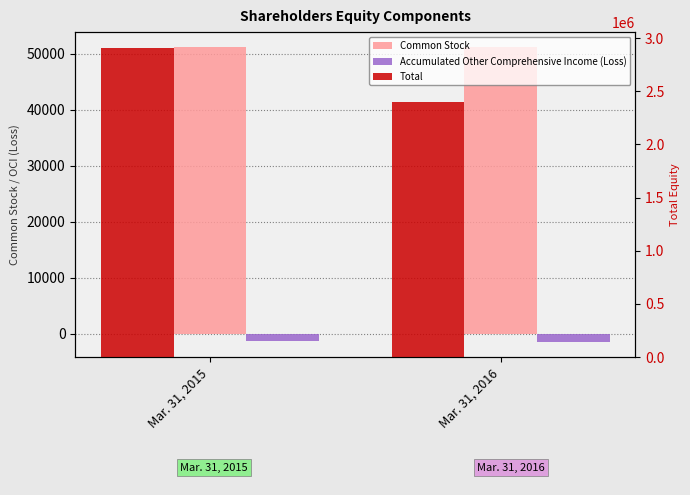

What is the total value across all series at Mar. 31, 2016?

2450830